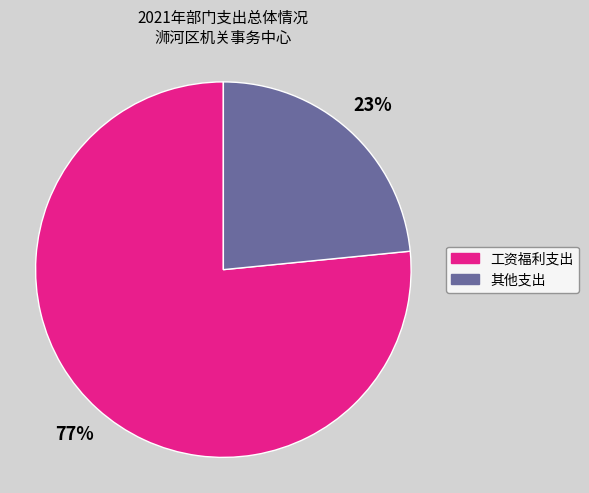

Which category has the biggest portion of the pie?

工资福利支出